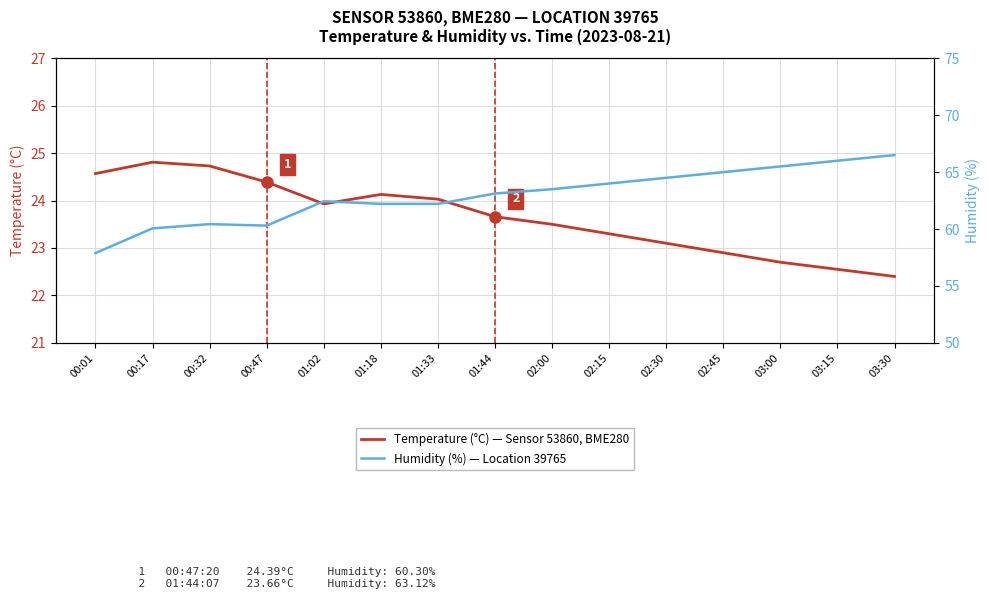

True or false: Temperature (°C) — Sensor 53860, BME280 and Humidity (%) — Location 39765 intersect in this chart.

False